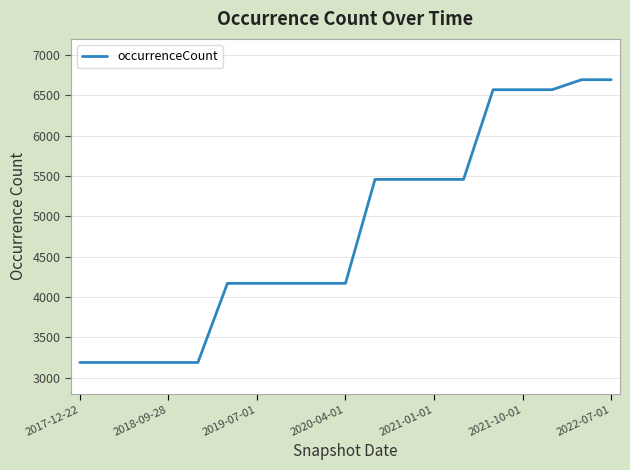

What is the difference between the maximum and minimum values?

3506